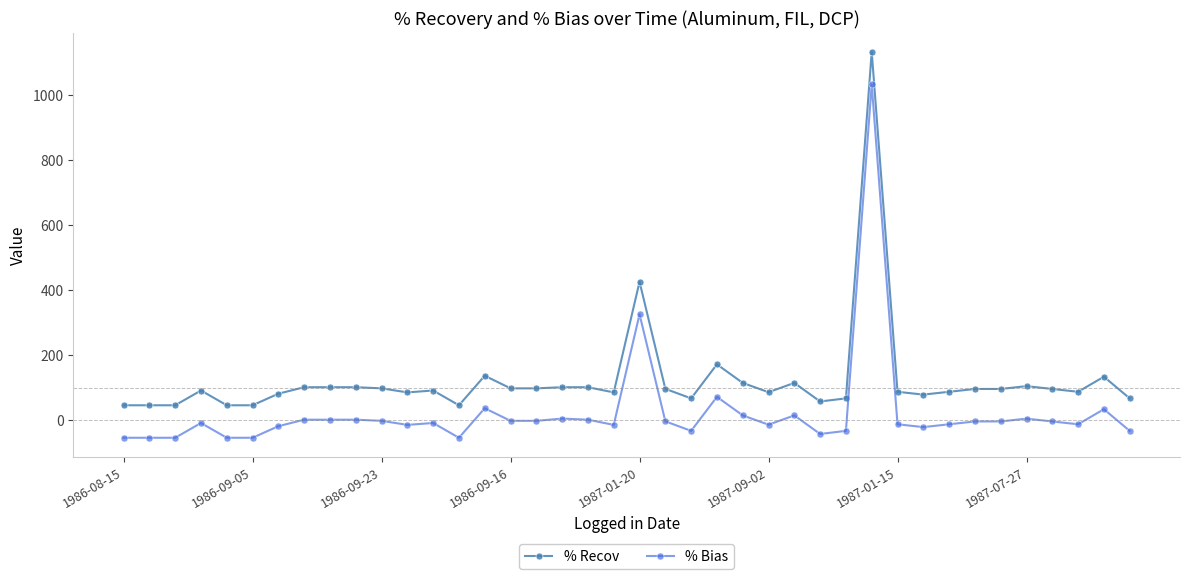

What is the greatest value displayed?

1133.3